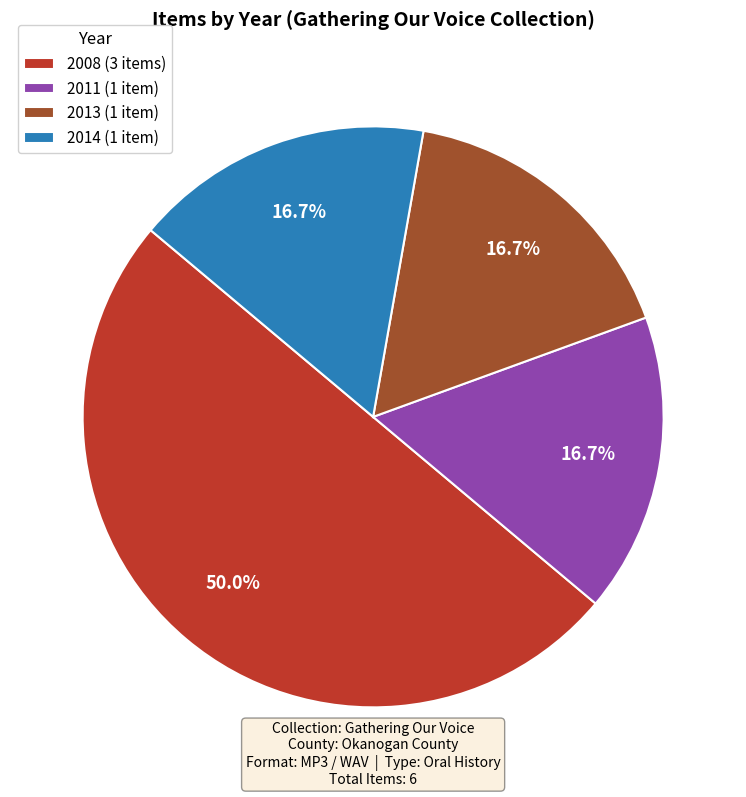

To the nearest percent, what is the average slice percentage?

25%